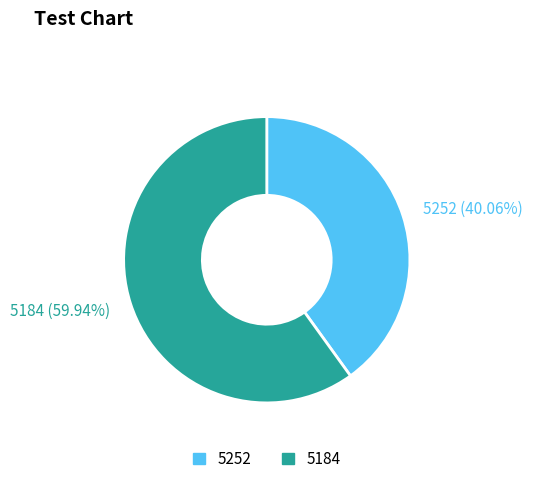

Is it true that 5184 is 67% of the pie?

False